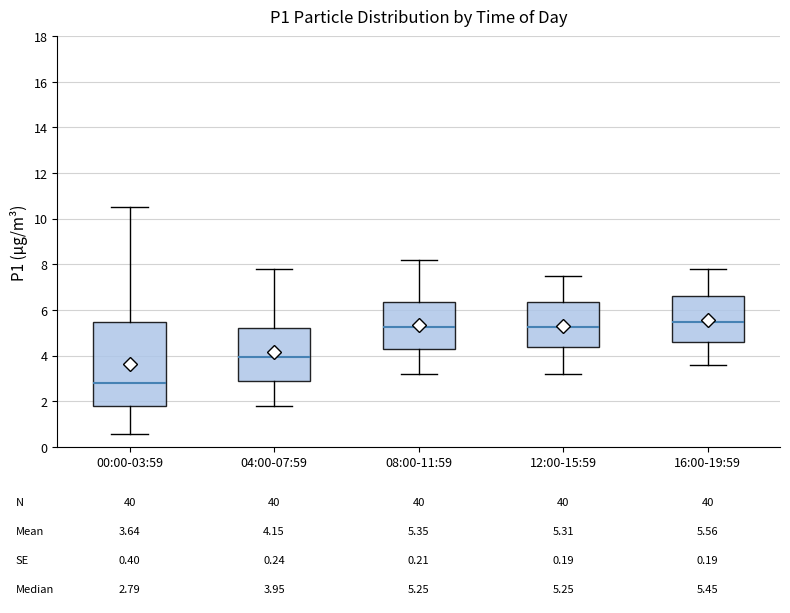

Which box has the highest median line?

16:00-19:59